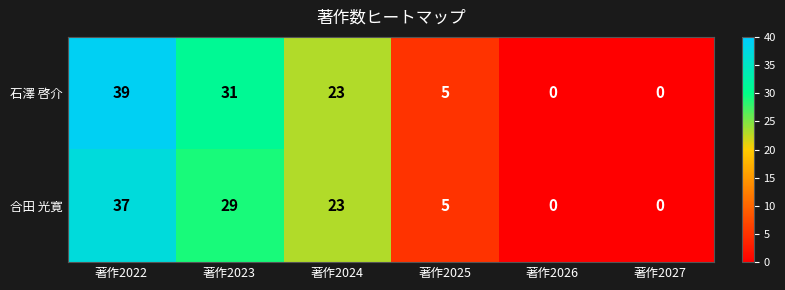

Reading left to right, transcribe all the data shown in this chart.

石澤 啓介: 著作2022=39	著作2023=31	著作2024=23	著作2025=5	著作2026=0	著作2027=0
合田 光寛: 著作2022=37	著作2023=29	著作2024=23	著作2025=5	著作2026=0	著作2027=0